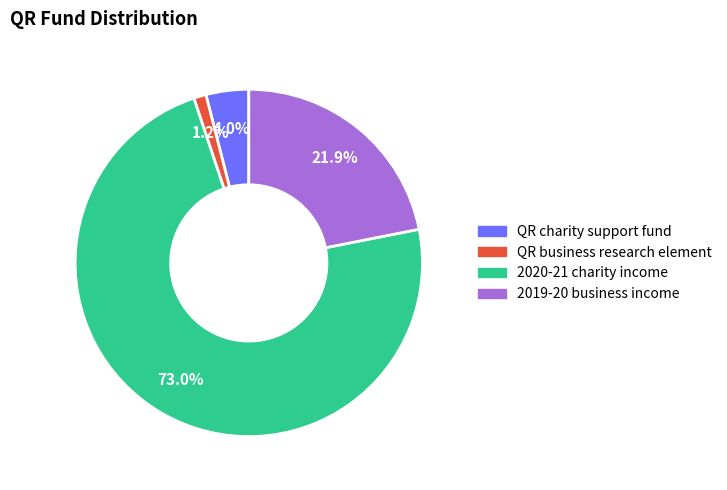

Which category accounts for the majority?

2020-21 charity income